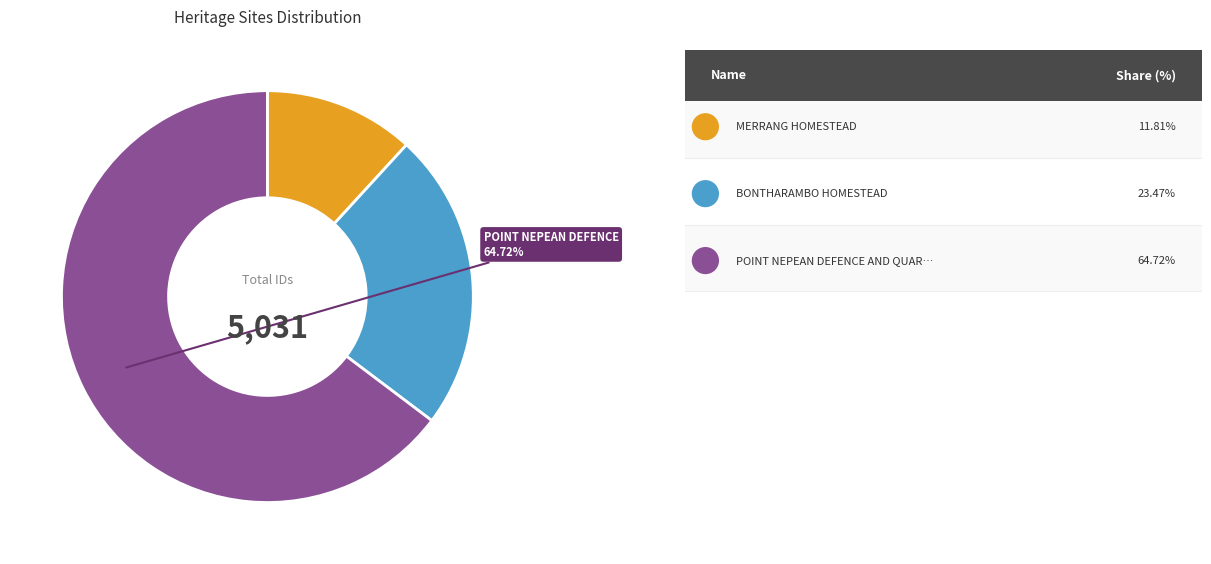

Does any single category account for the majority?

Yes